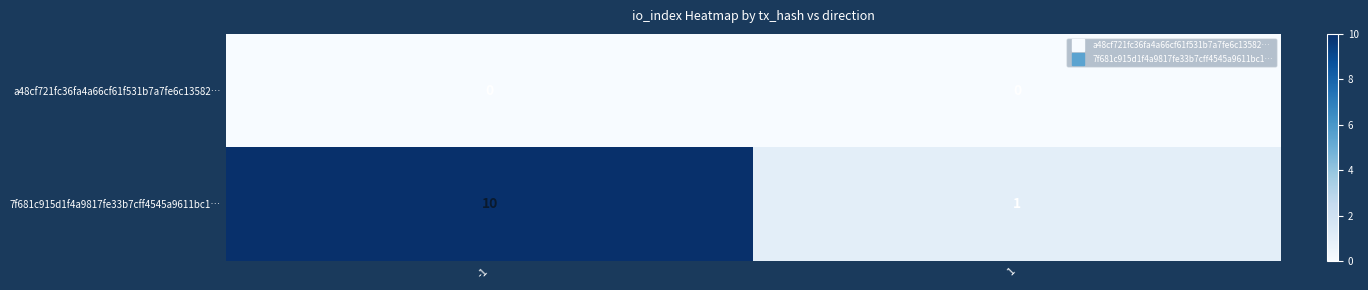

Reading right to left, extract all data points from this chart.

a48cf721fc36fa4a66cf61f531b7a7fe6c13582…: 1=0	-1=0
7f681c915d1f4a9817fe33b7cff4545a9611bc1…: 1=1	-1=10